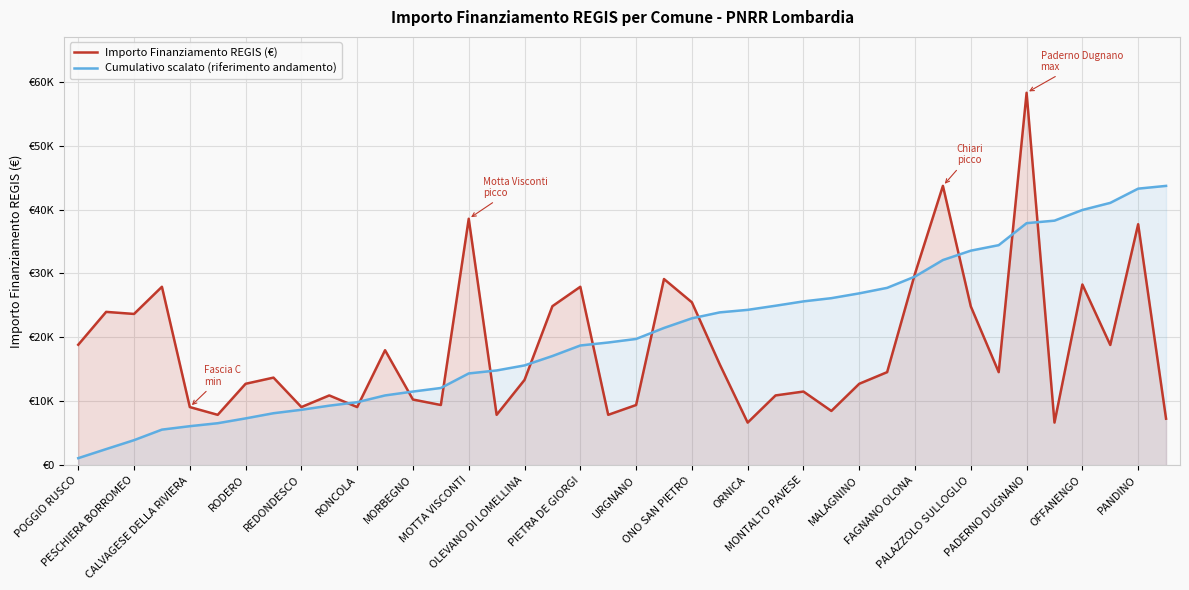

True or false: Importo Finanziamento REGIS (€) and Cumulativo scalato (riferimento andamento) cross at least once.

True